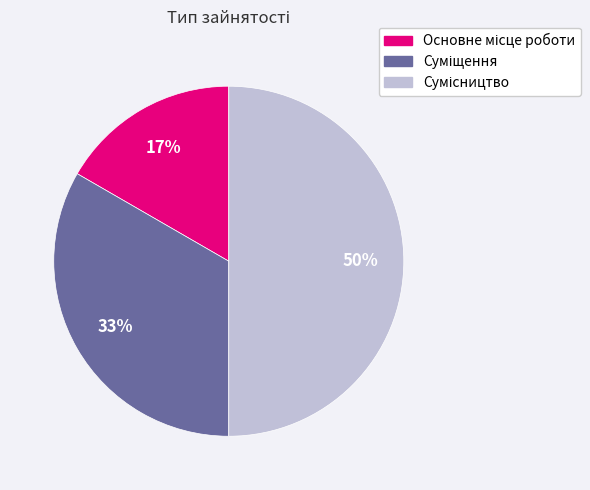

To the nearest percent, what is the average slice percentage?

33%